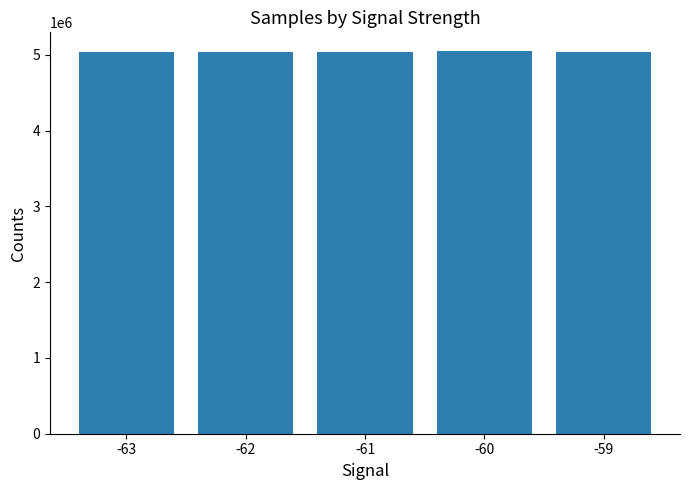

What is the greatest value displayed?

5045376